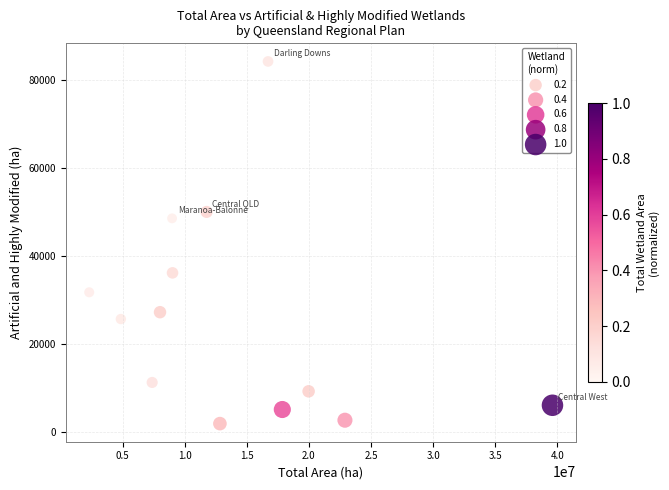

What Y value in the scatter plot is closest to 43036?

48530